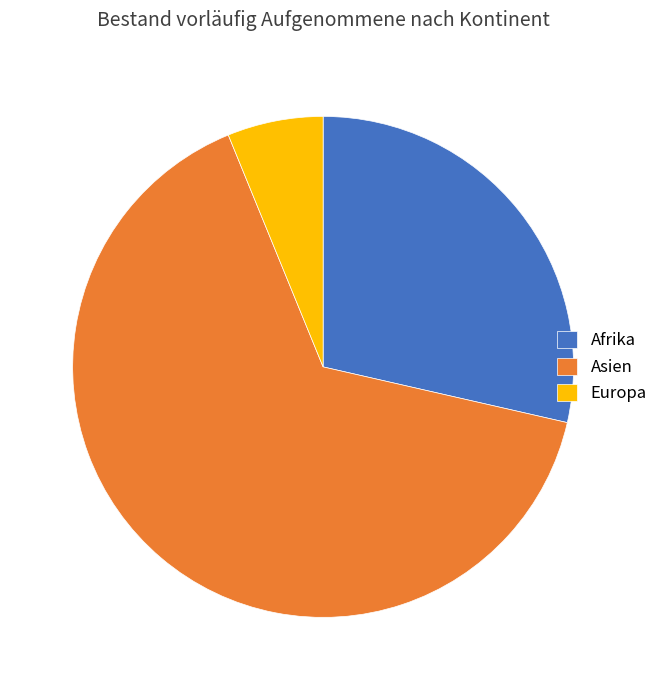

True or false: Asien accounts for 71% of the total.

False